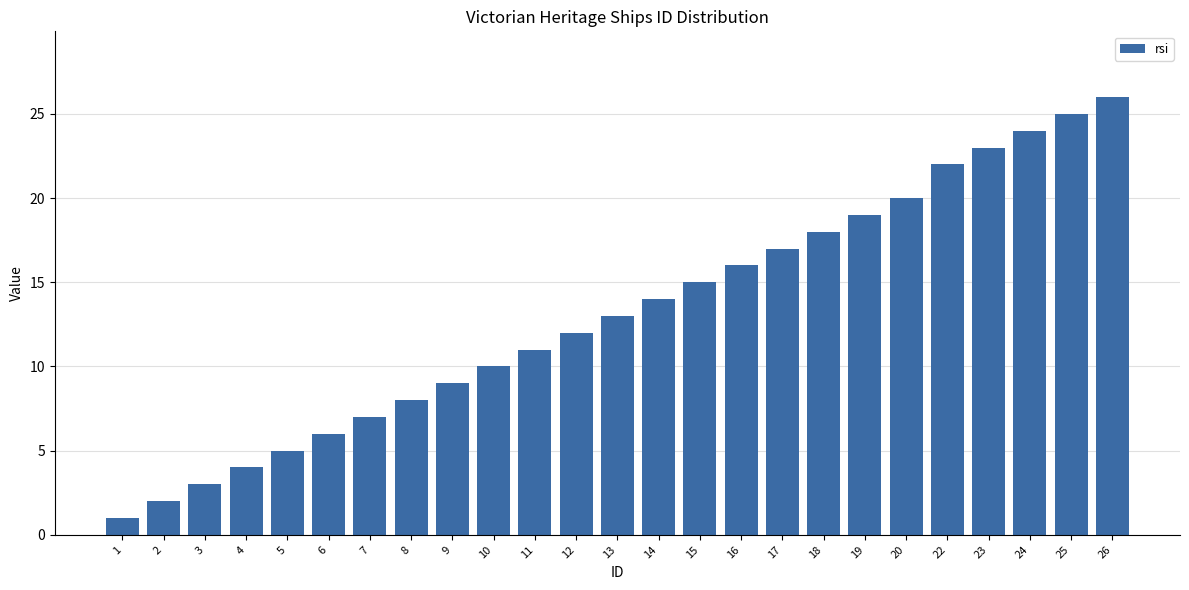

Reading left to right, transcribe all the data shown in this chart.

1=1	2=2	3=3	4=4	5=5	6=6	7=7	8=8	9=9	10=10	11=11	12=12	13=13	14=14	15=15	16=16	17=17	18=18	19=19	20=20	22=22	23=23	24=24	25=25	26=26